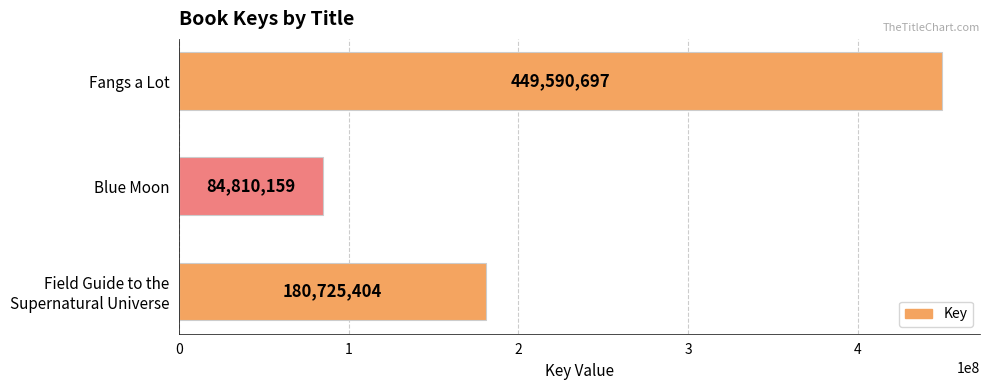

Reading top to bottom, transcribe all the data shown in this chart.

449590697	84810159	180725404